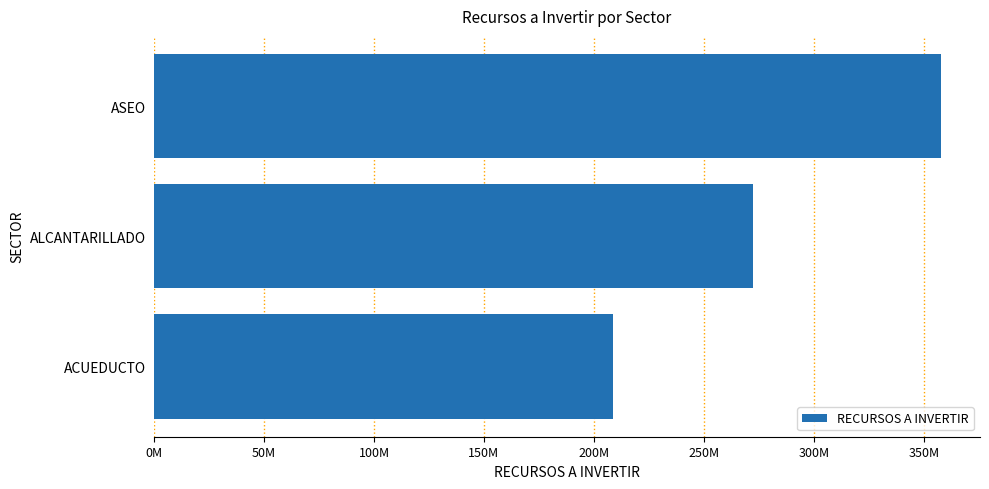

At which label is the value closest to 283210522?

ALCANTARILLADO